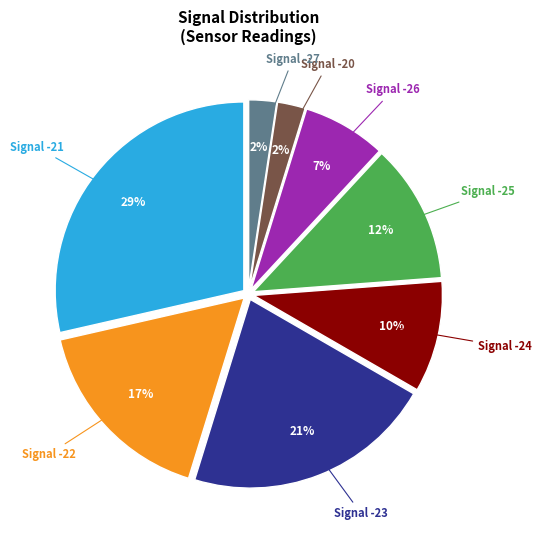

To the nearest percent, what is the average slice percentage?

12%